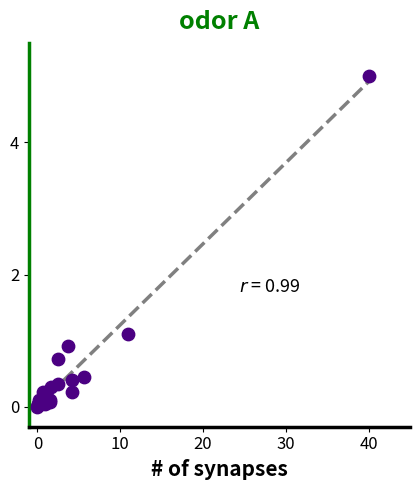

What Y value in the scatter plot is closest to 2?

1.1